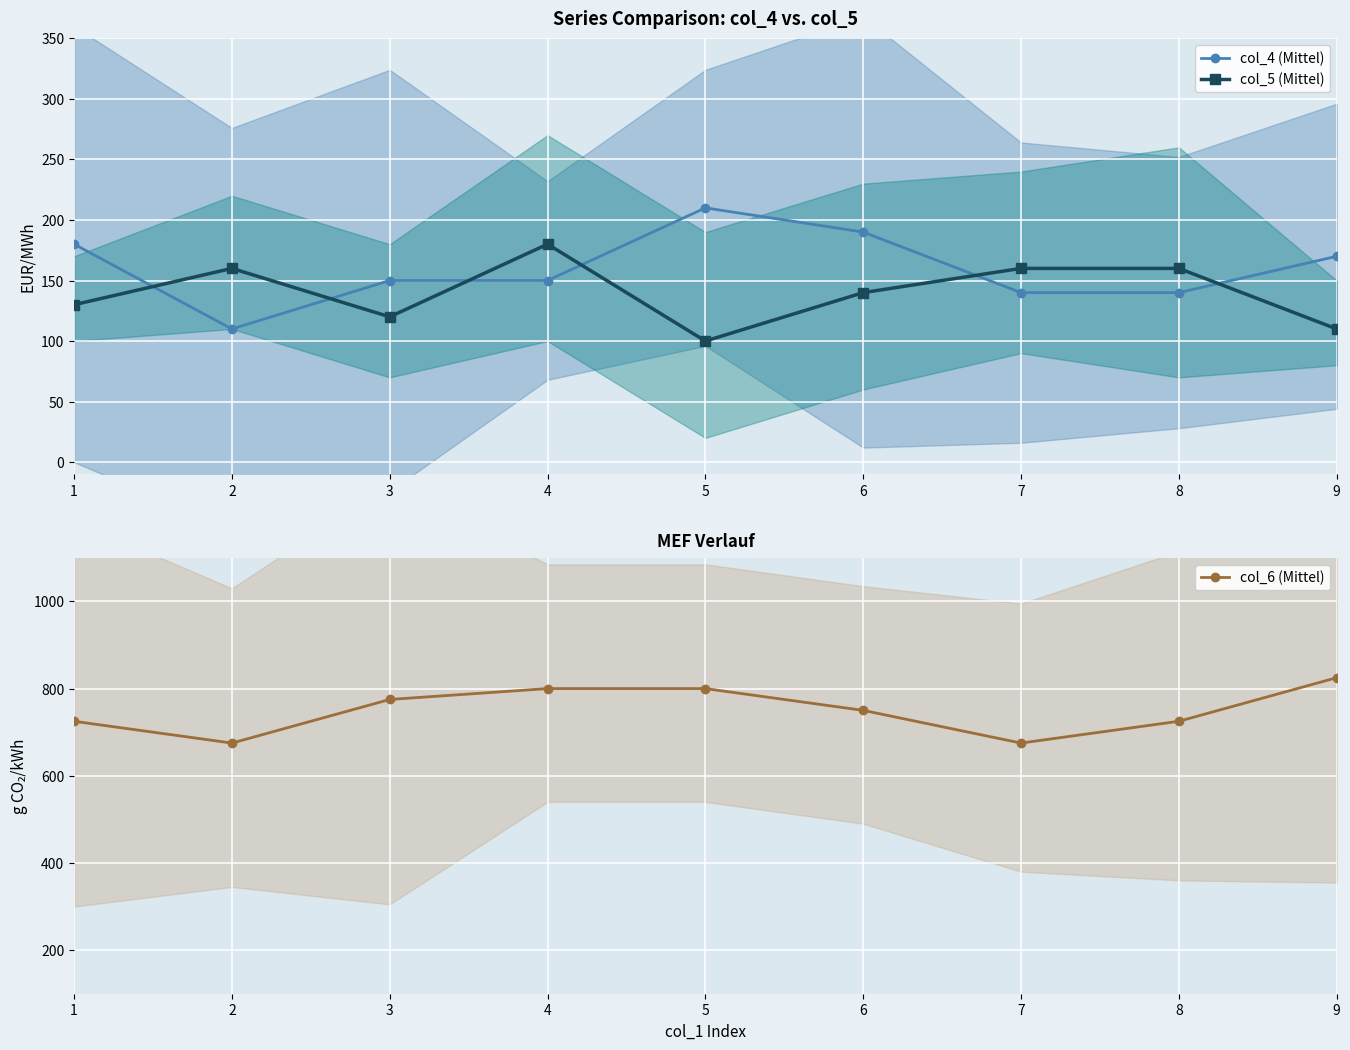

How many data points in col_4 (Mittel) are above 150?

4